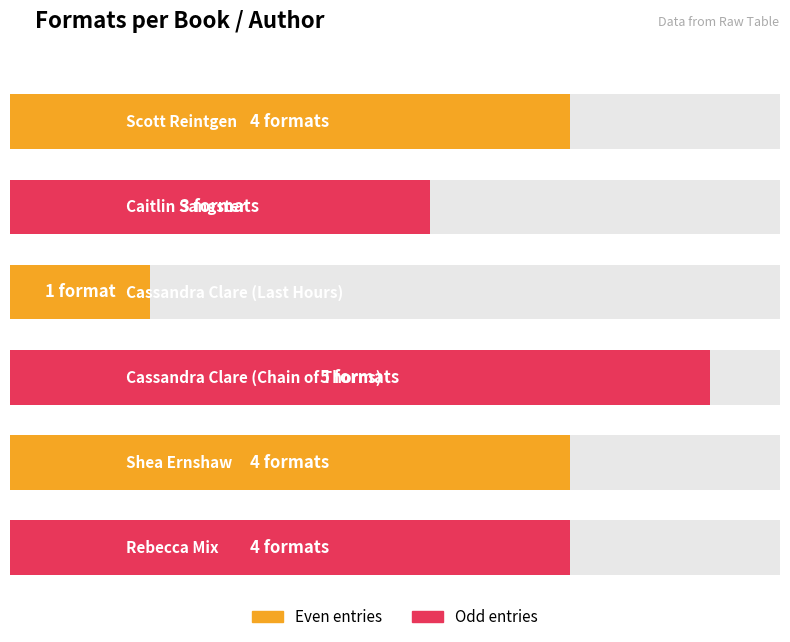

Count the number of values greater than 4.

1